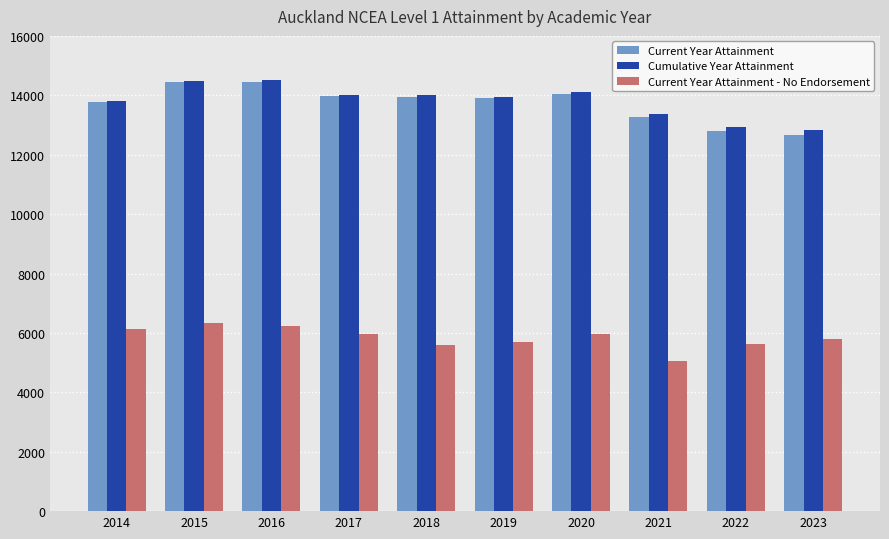

What is the maximum value shown in the chart?

14505